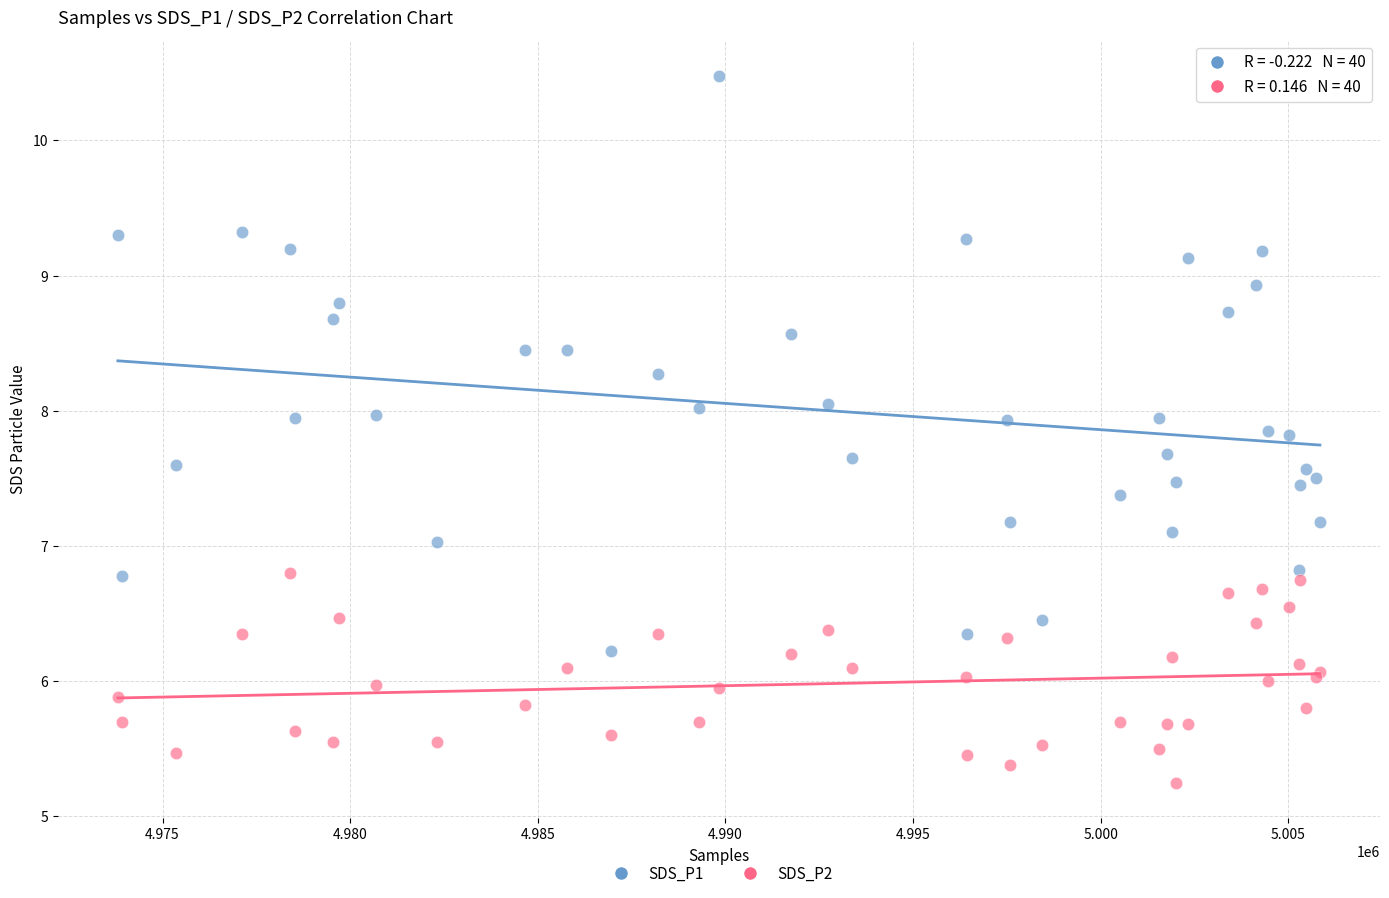

Which series has the largest Y range (max minus min)?

SDS_P1